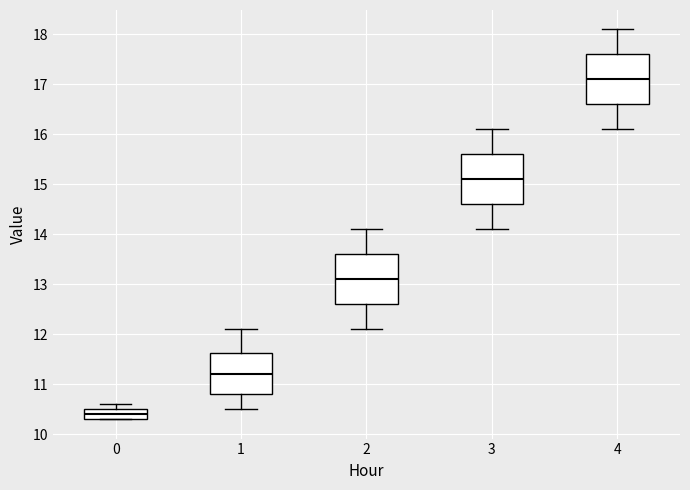

Which box's median line is the highest?

4